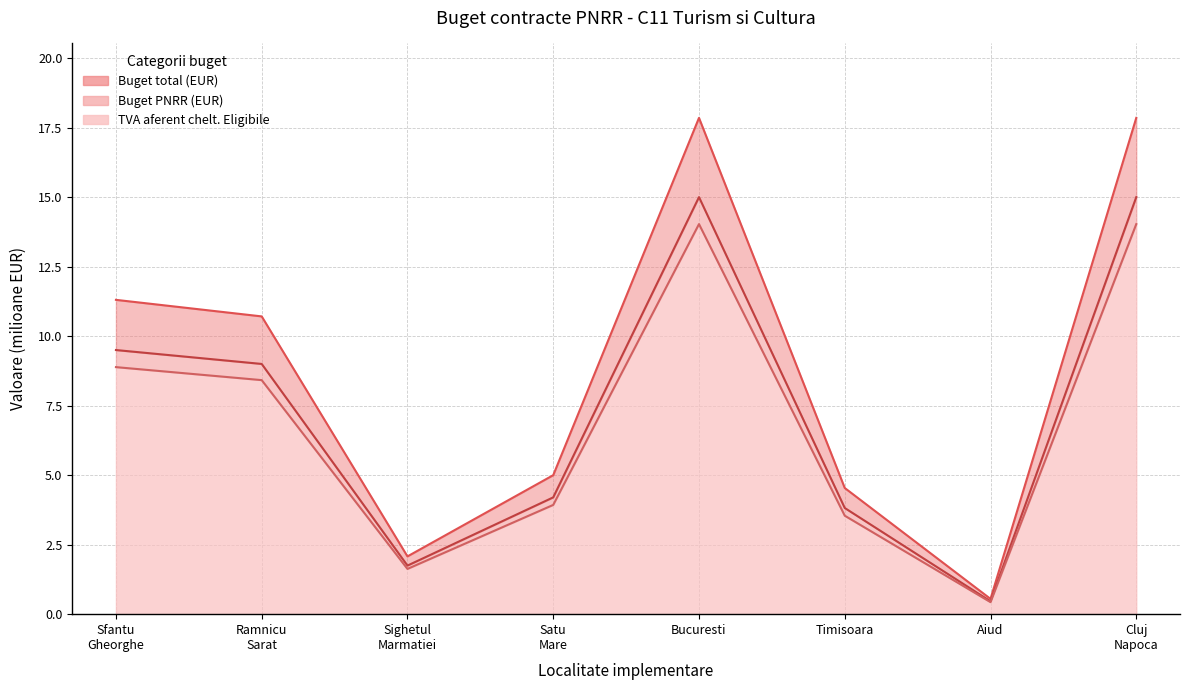

True or false: Buget PNRR (EUR) and Buget total (LEI) intersect in this chart.

False